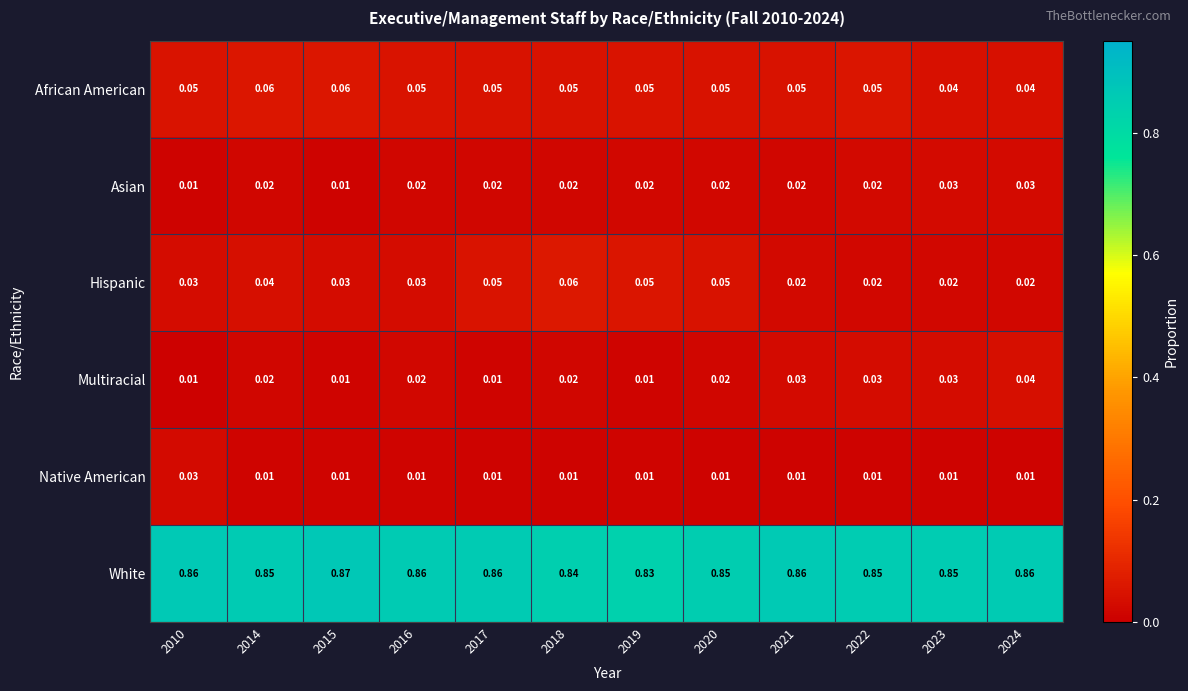

Which series changed the most between 2010 and 2015?

Native American